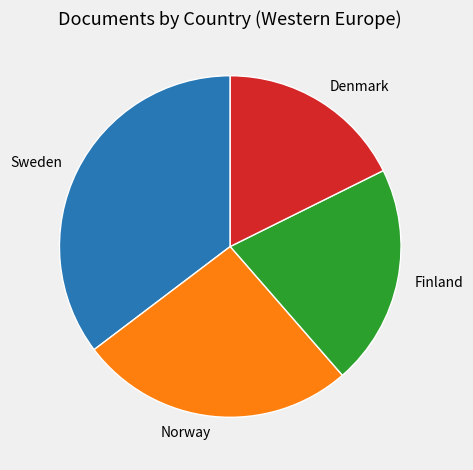

Is there a majority slice in this chart?

No